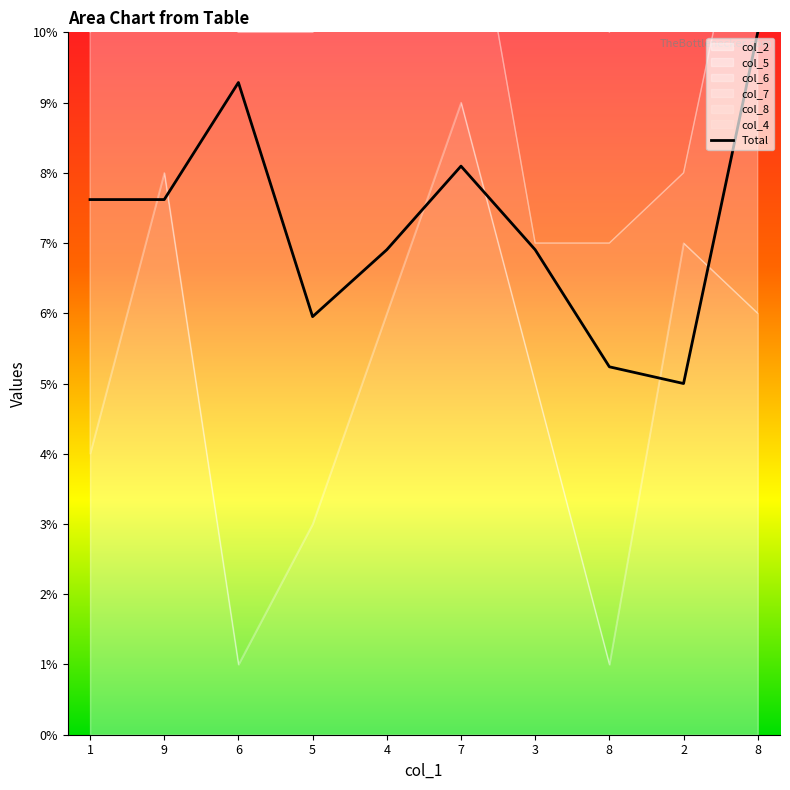

At how many categories does at least one series exceed 2?

10